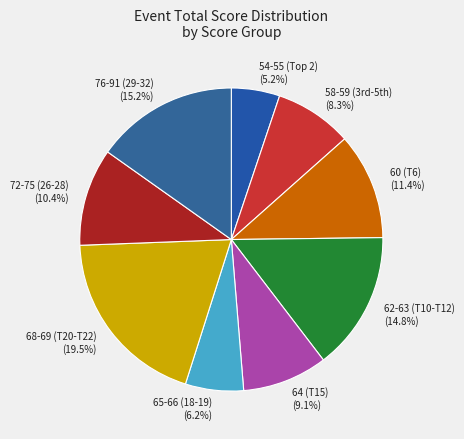

Which category has the smallest portion of the pie?

54-55 (Top 2)